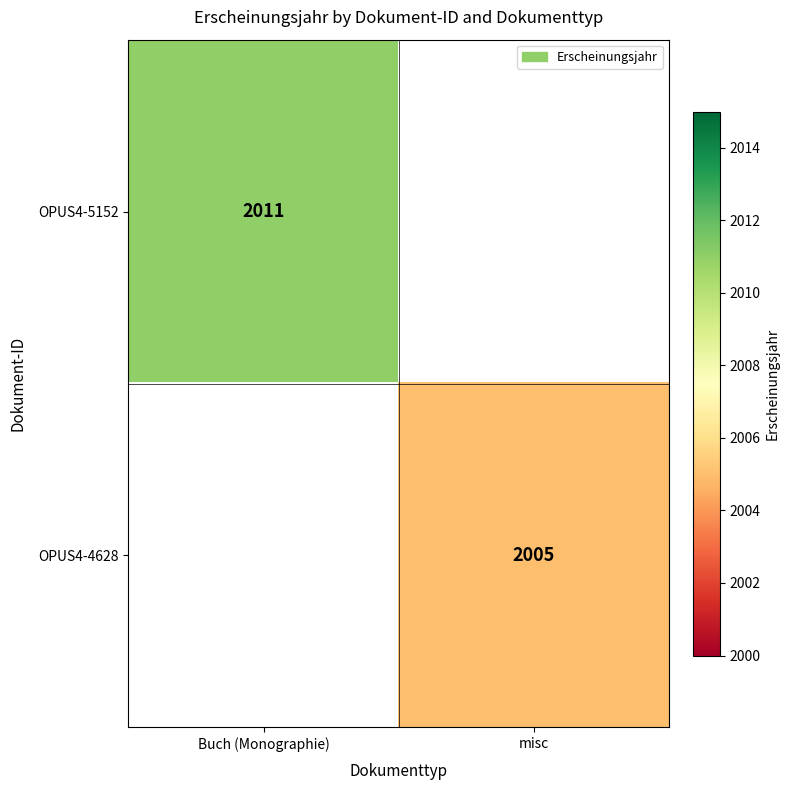

Is it true that OPUS4-4628 equals 2005 at misc?

True